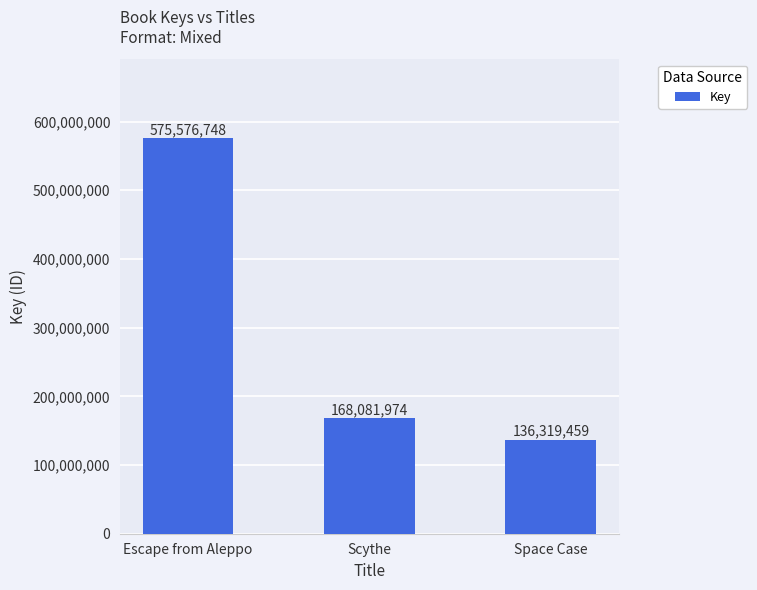

What is the change in value from Escape from Aleppo to Scythe?

-407494774